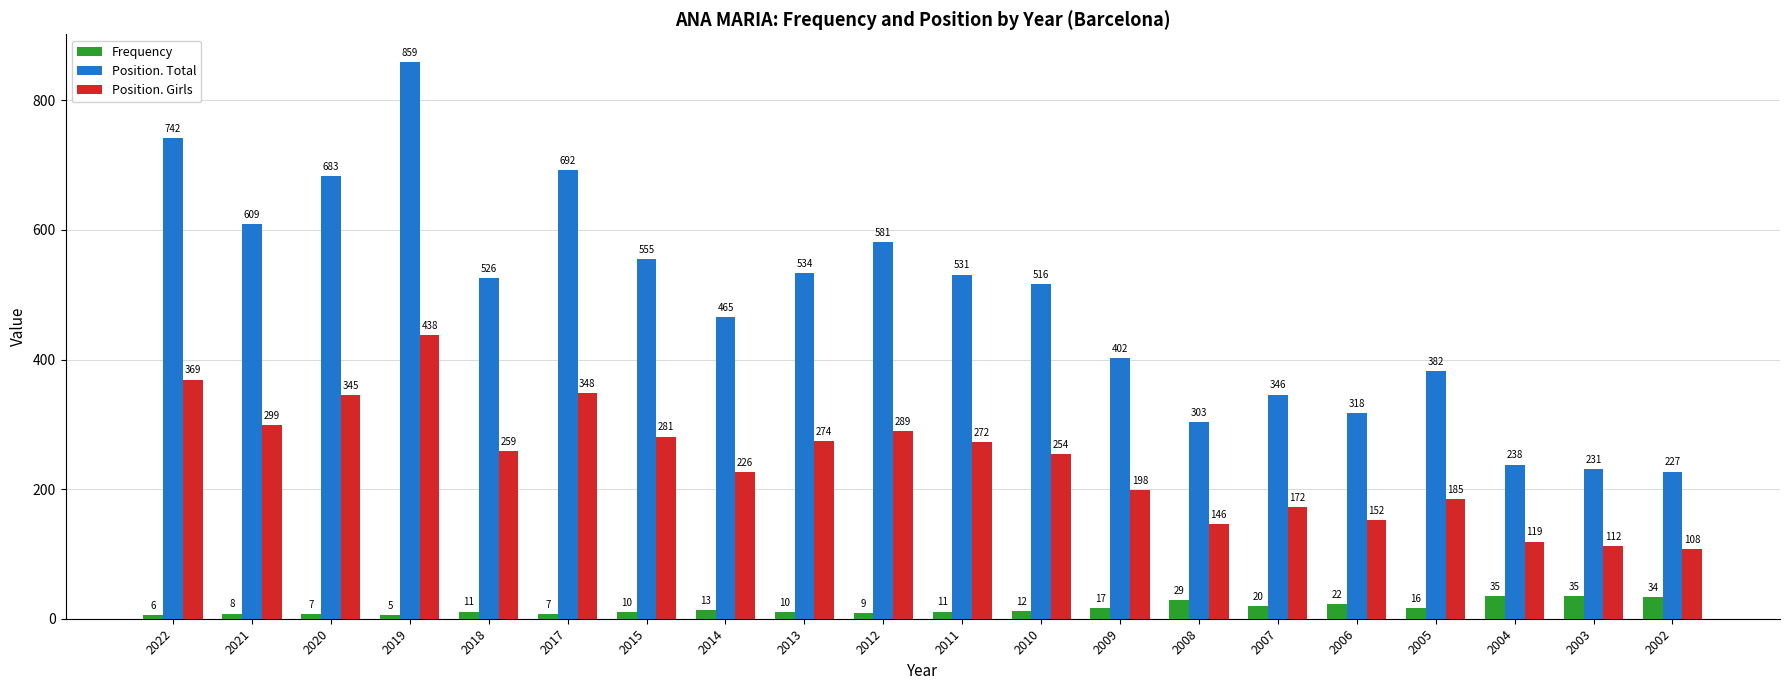

What is the difference between the highest and lowest values at 2018?

515